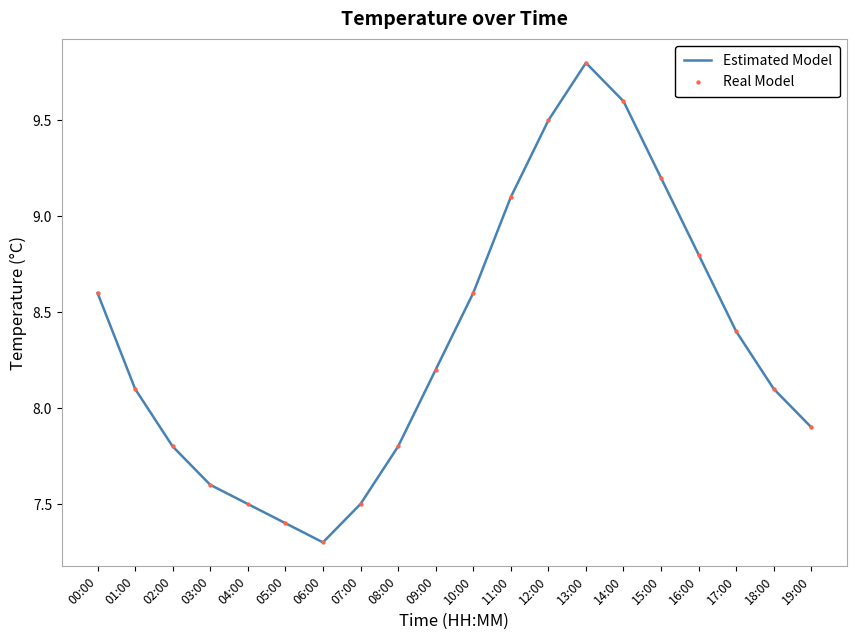

Where does the data first go above 8?

00:00